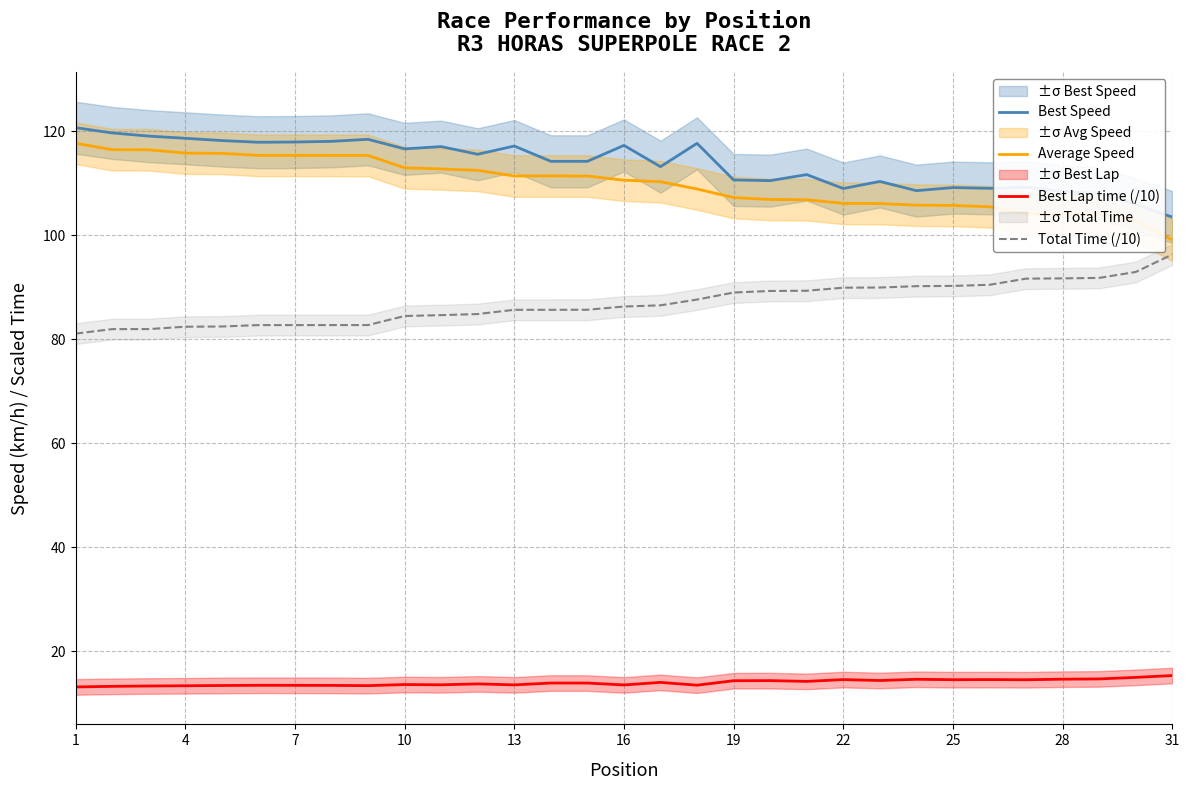

True or false: Best Speed and Best Lap time (/10) cross at least once.

False